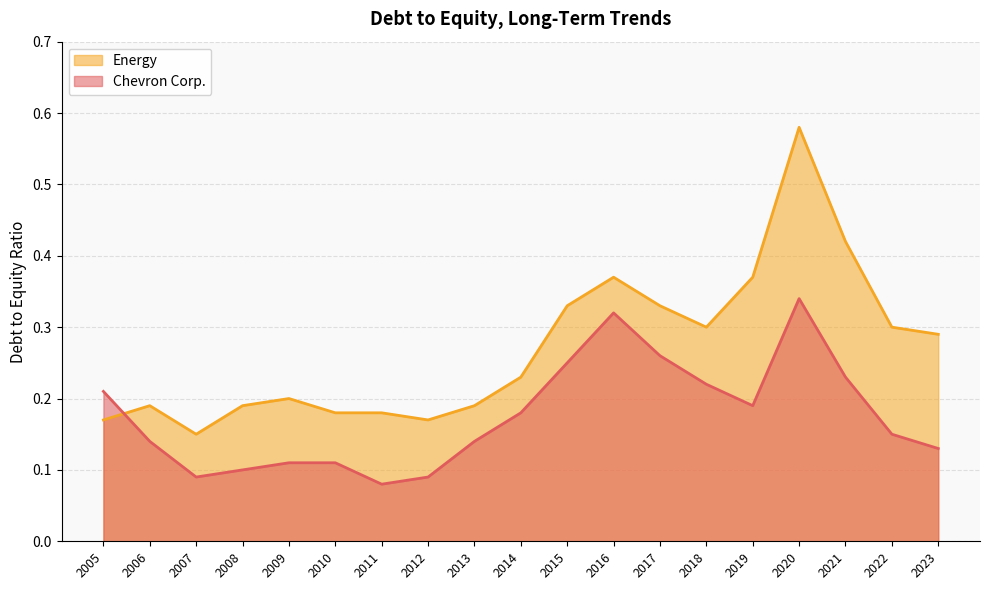

What is the total value across all series at 2018?

0.5